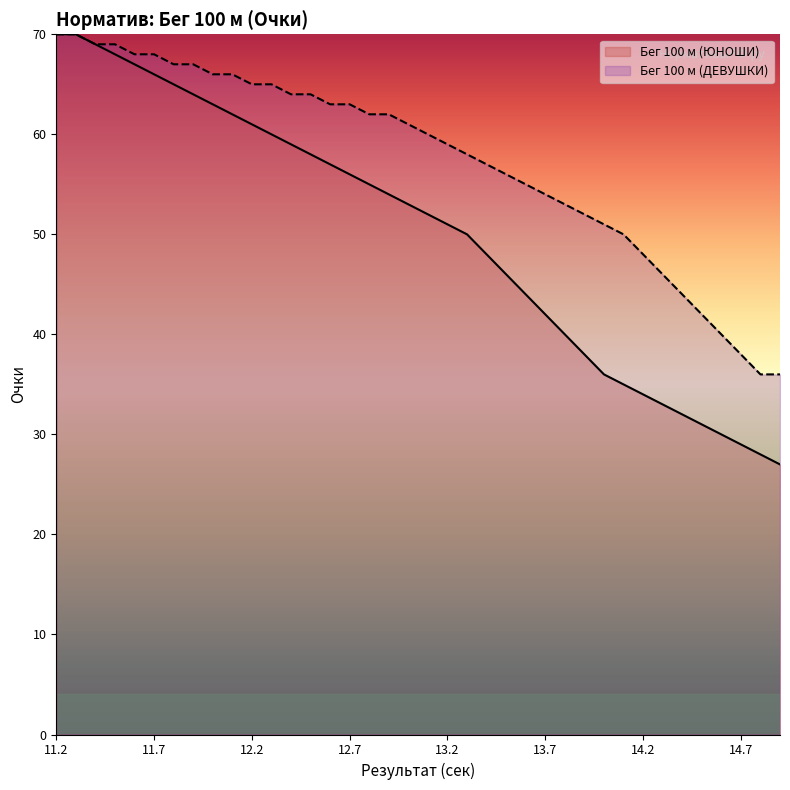

What is the difference between the second highest and second lowest values in the Бег 100 м (ДЕВУШКИ) series?

34